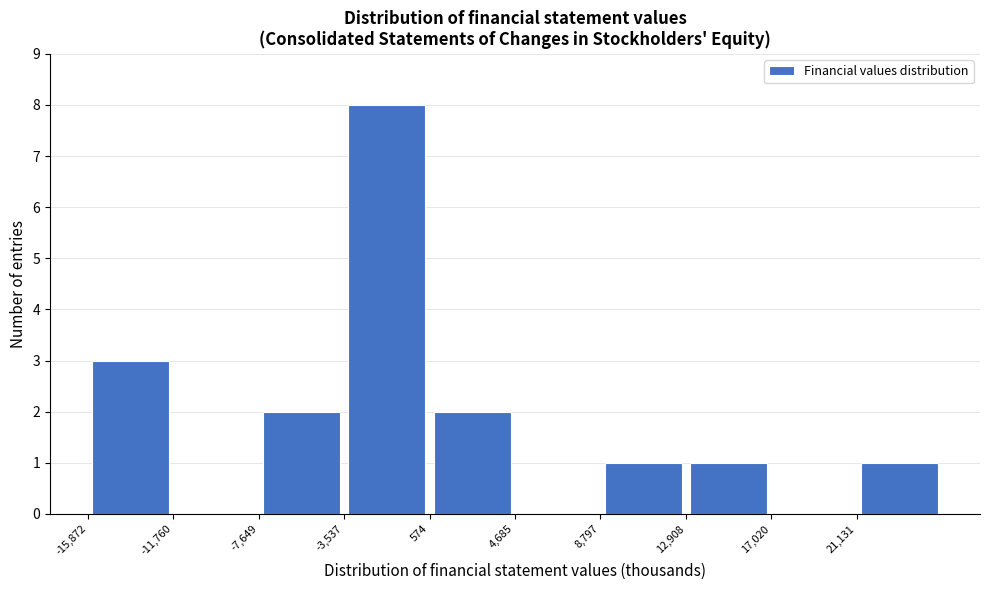

How tall is the bar that spans -16000 to -12000 on the x-axis? Neither the bar edges nor the heights are printed on the chart, so give them approximately, as read against the axes.

3